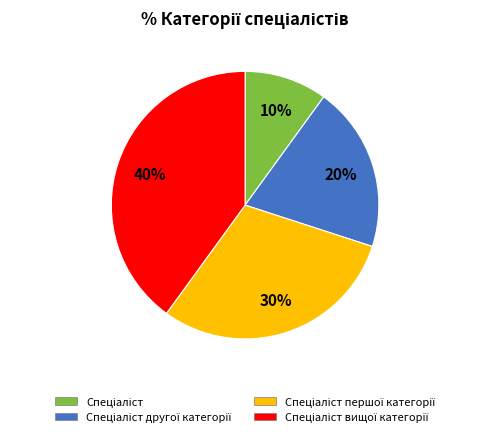

To the nearest percent, what is the difference between the largest and smallest slice percentages?

30%